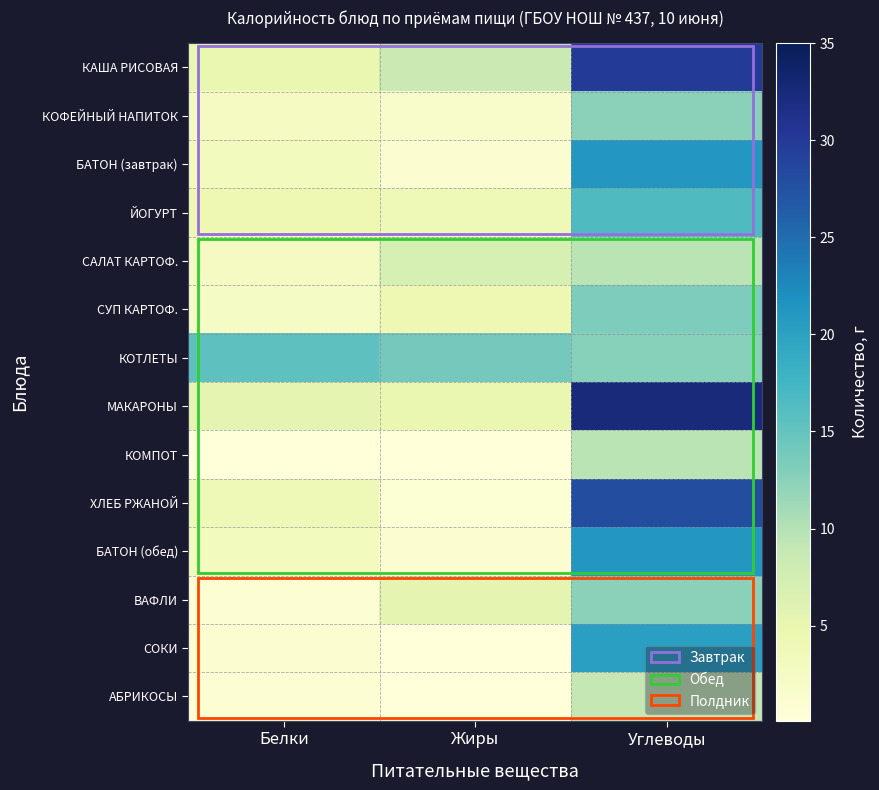

Reading left to right, extract all data points from this chart.

КАША РИСОВАЯ: Белки=4.8	Жиры=8.3	Углеводы=29.9
КОФЕЙНЫЙ НАПИТОК: Белки=2.8	Жиры=1.7	Углеводы=12.4
БАТОН (завтрак): Белки=3.0	Жиры=1.1	Углеводы=21.2
ЙОГУРТ: Белки=4.2	Жиры=3.8	Углеводы=16.5
САЛАТ КАРТОФ.: Белки=2.7	Жиры=7.1	Углеводы=9.6
СУП КАРТОФ.: Белки=2.4	Жиры=4.3	Углеводы=13.2
КОТЛЕТЫ: Белки=15.4	Жиры=14.0	Углеводы=12.7
МАКАРОНЫ: Белки=5.4	Жиры=4.8	Углеводы=32.4
КОМПОТ: Белки=0.1	Жиры=0.1	Углеводы=9.6
ХЛЕБ РЖАНОЙ: Белки=3.9	Жиры=0.7	Углеводы=27.8
БАТОН (обед): Белки=3.0	Жиры=1.1	Углеводы=21.2
ВАФЛИ: Белки=0.8	Жиры=5.4	Углеводы=12.4
СОКИ: Белки=1.0	Жиры=0.2	Углеводы=20.2
АБРИКОСЫ: Белки=0.9	Жиры=0.1	Углеводы=9.0